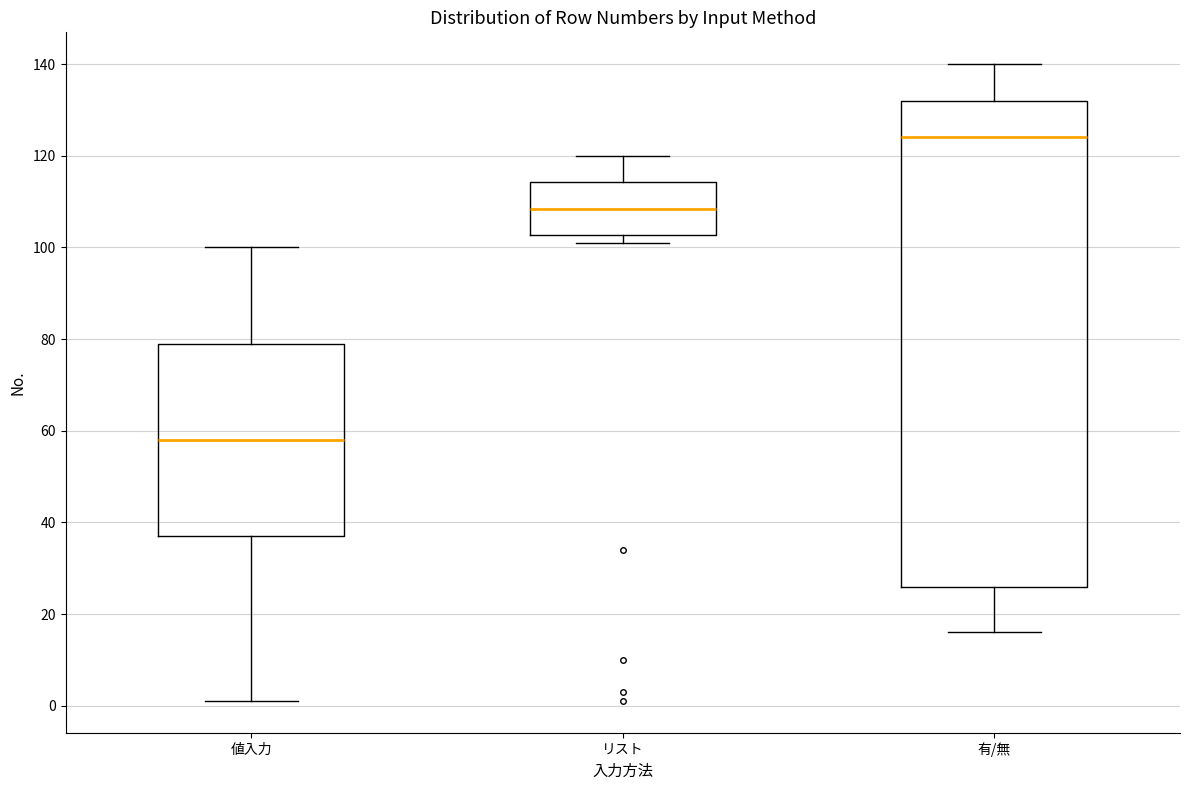

Which box is the tallest, from its lower edge to its upper edge?

有/無